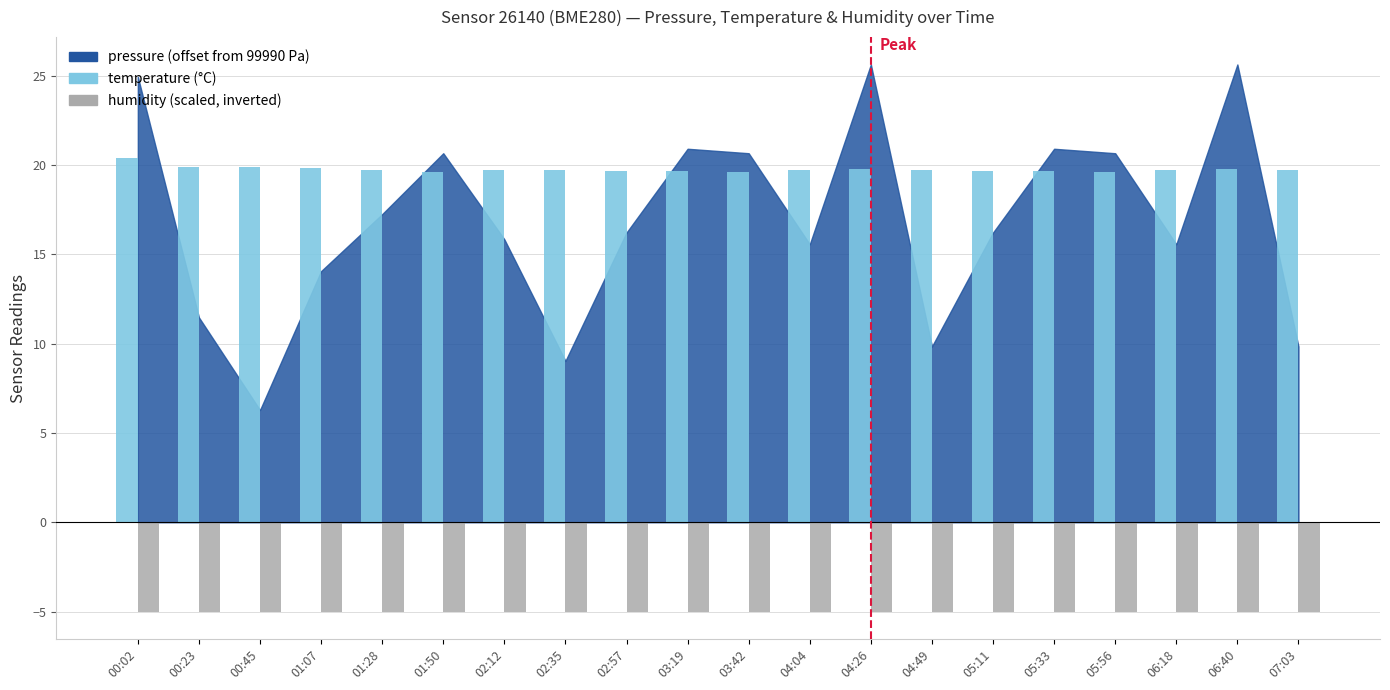

What is the spread (max minus min) of values at 05:33?

24.7